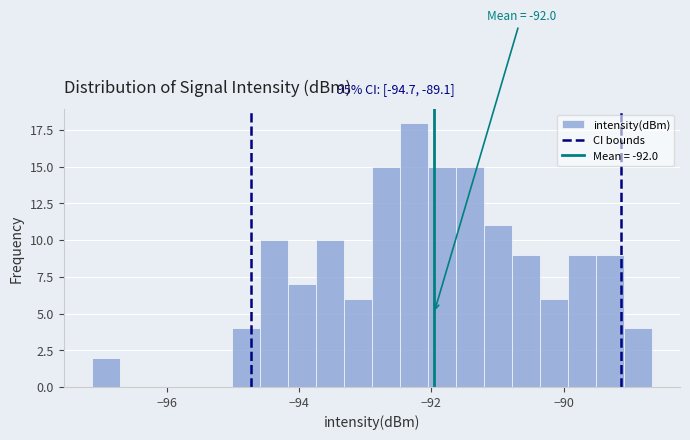

Read against the x-axis, roughly where is the centre of the tallest bar?

-92.2